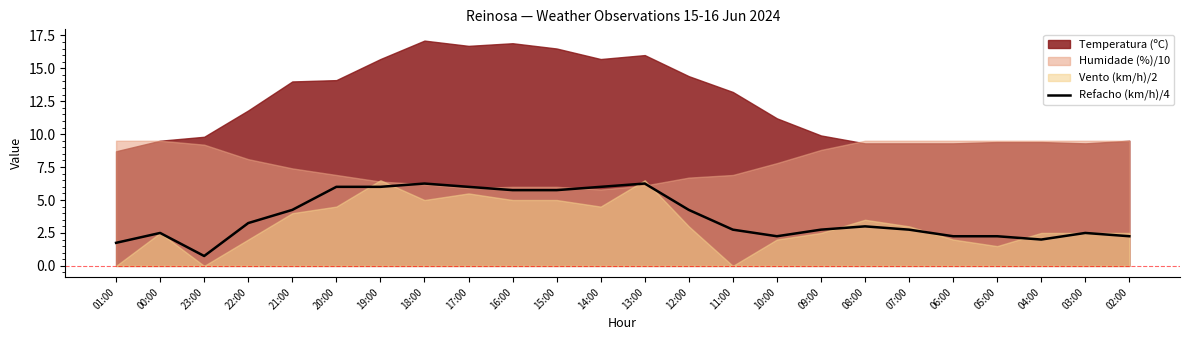

True or false: Refacho (km/h)/4 has a value of 4.1 at 20:00.

False